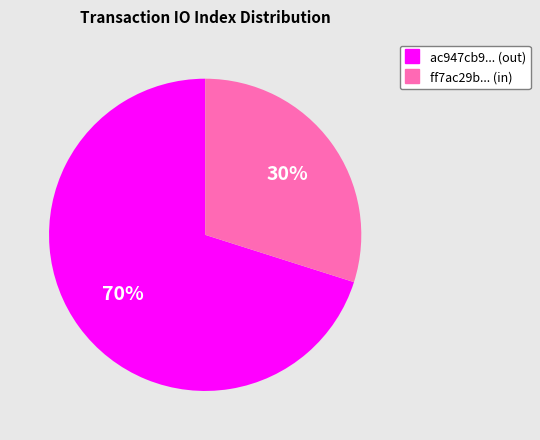

Is there a majority slice in this chart?

Yes